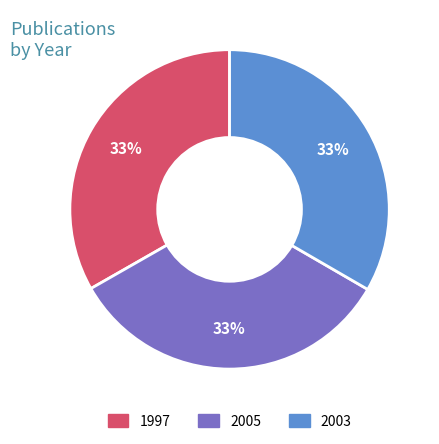

To the nearest percent, what is the average slice percentage?

33%